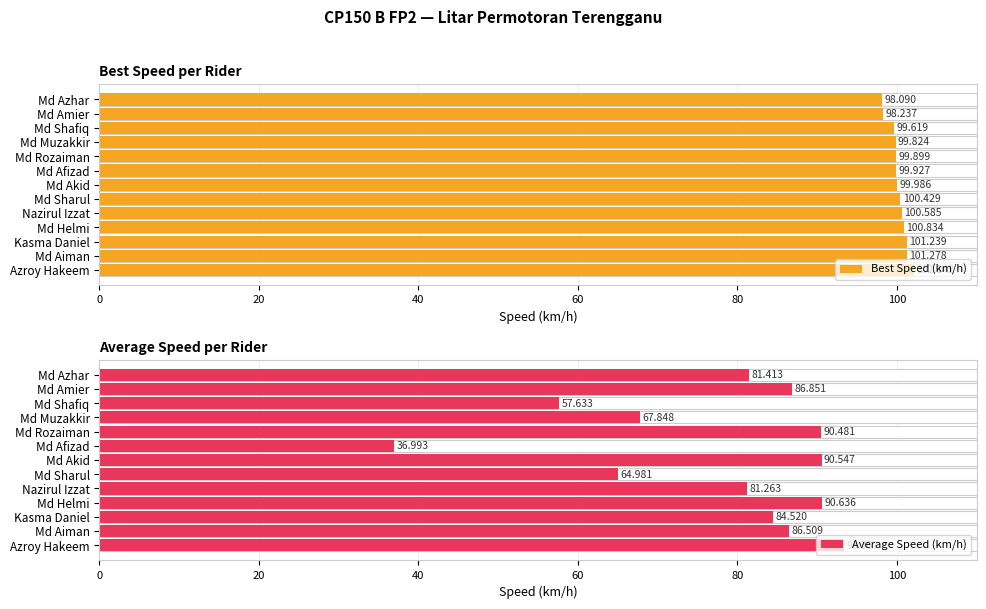

What is the total value across all series at Md Azhar?

179.5